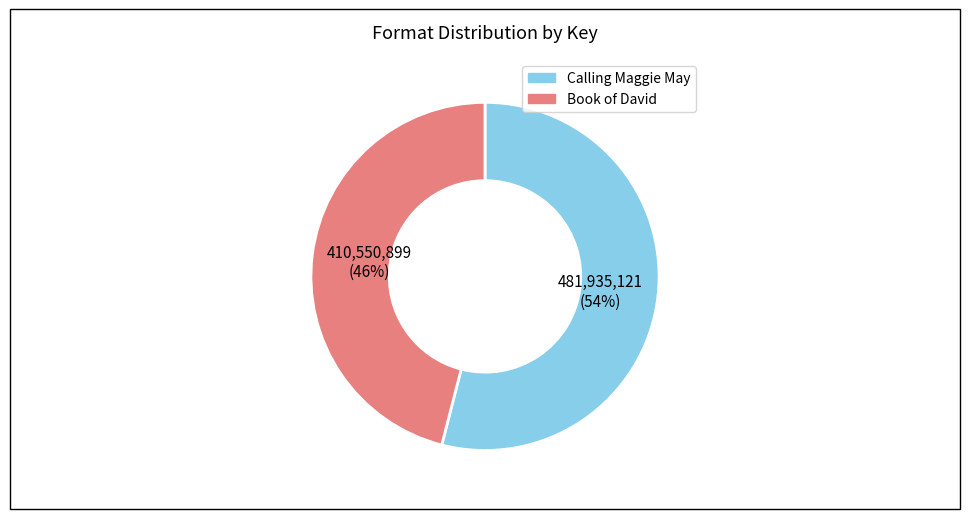

Count the number of slices in the pie.

2